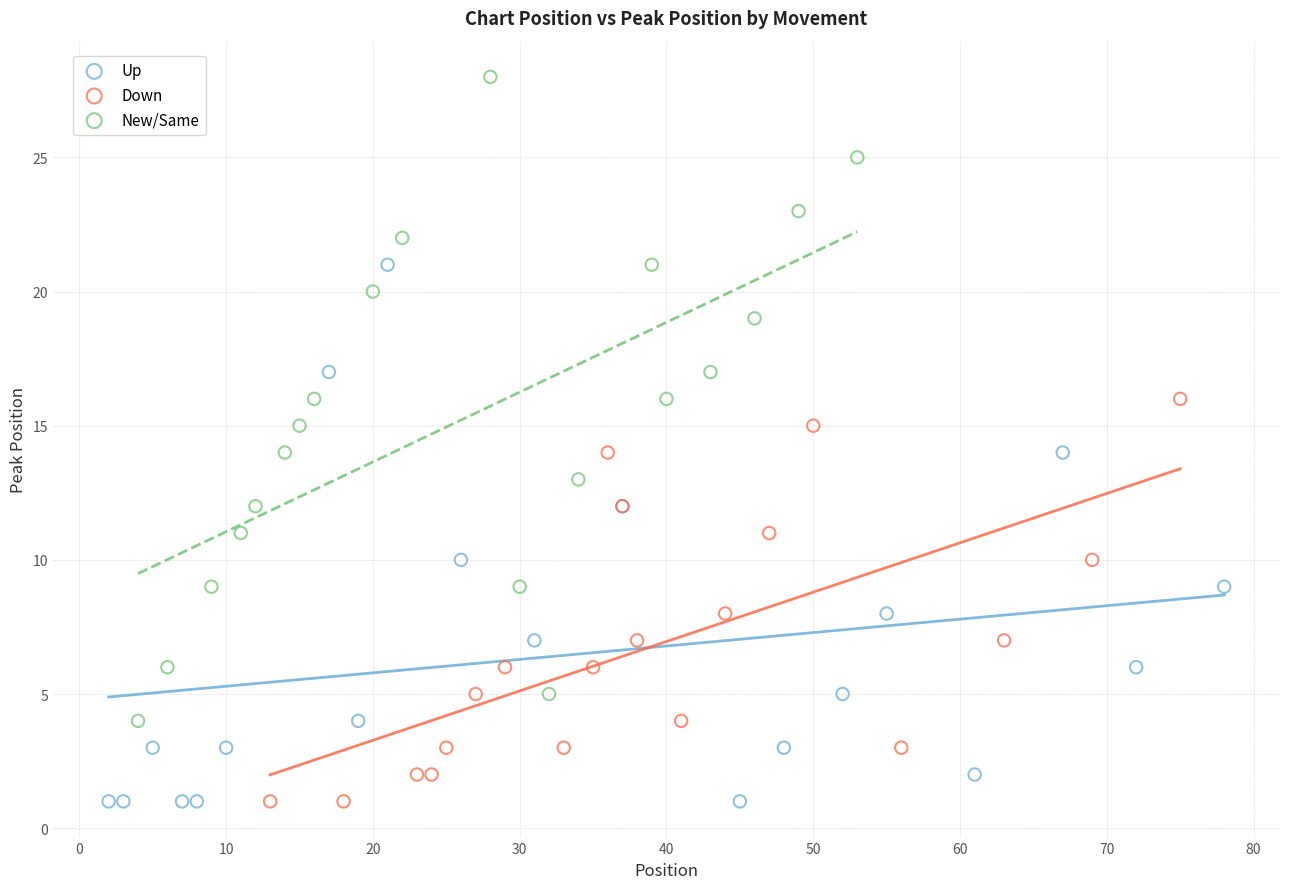

Which series contains the highest Y value?

New/Same